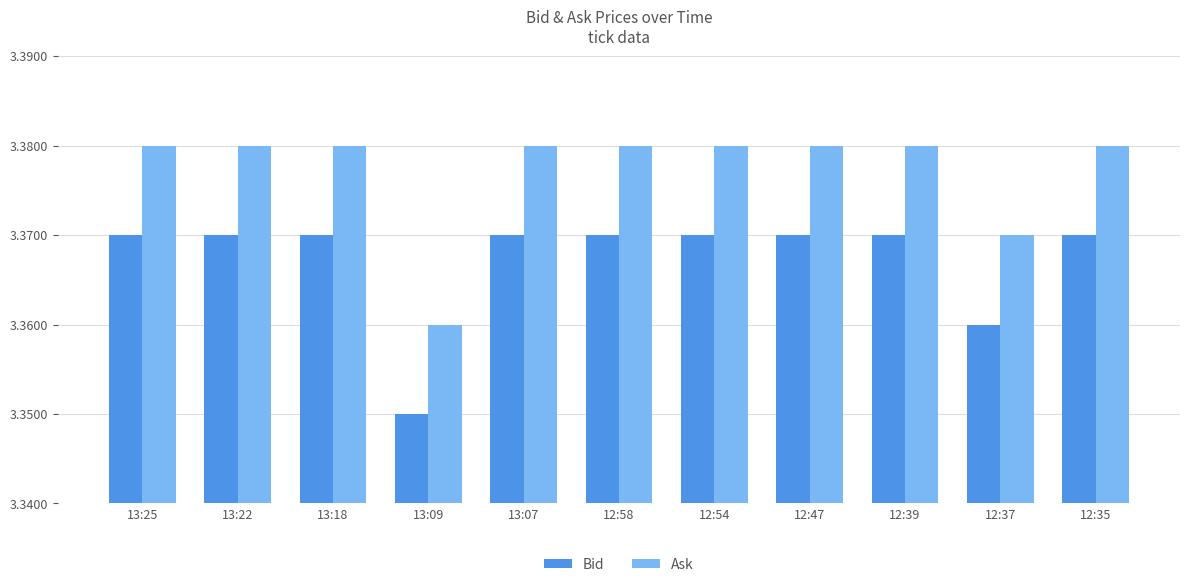

What is the sum of the Bid values at 13:22 and 12:54?

6.7